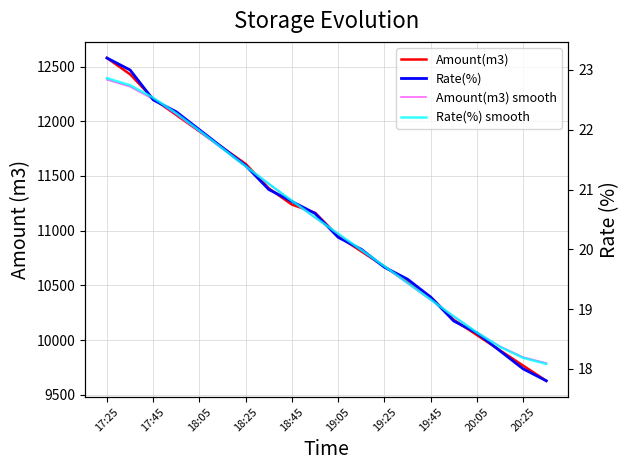

The value of Rate(%) smooth at 18:45 is 29.2. True or false?

False